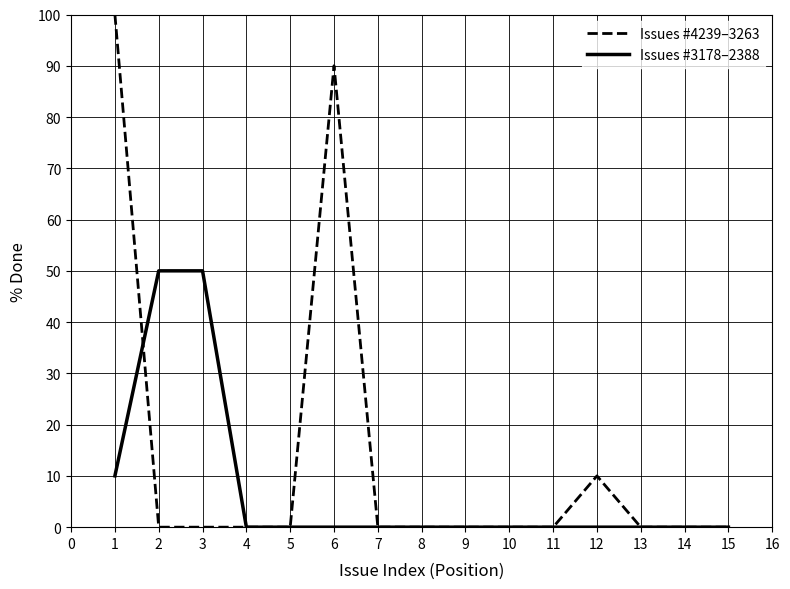

List the series in order of their overall mean, lowest first.

Issues #3178–2388, Issues #4239–3263